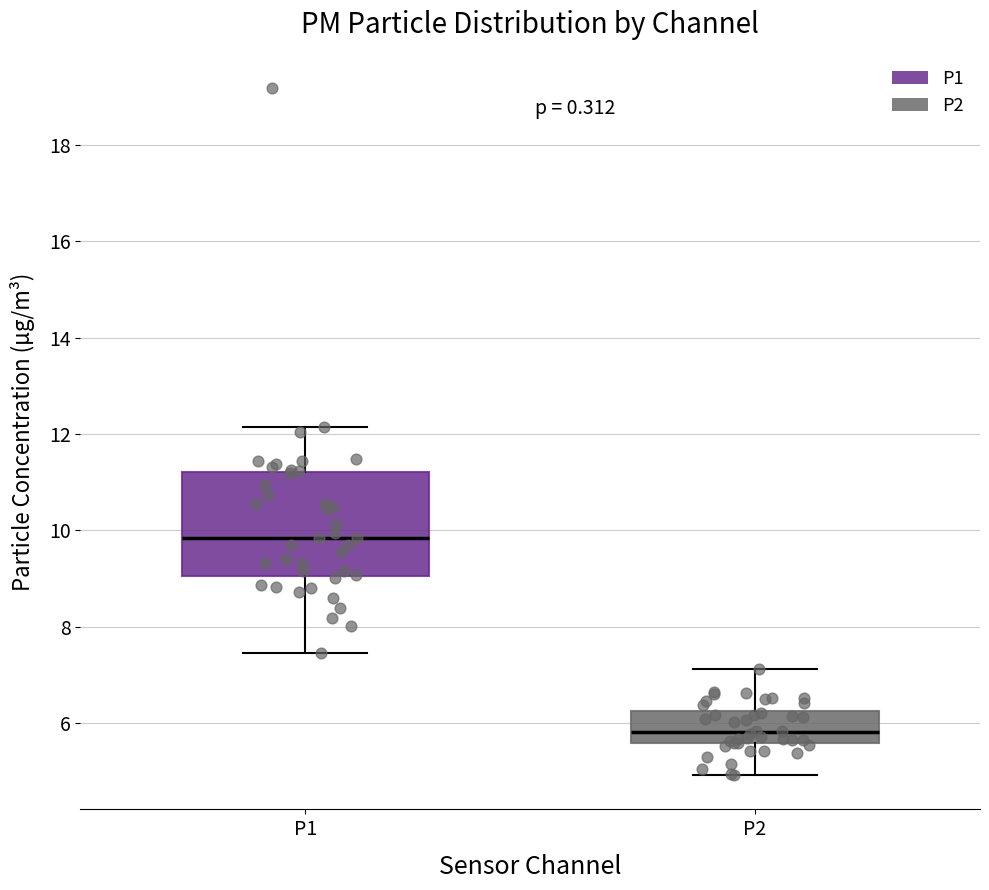

Which box has the highest median line?

P1